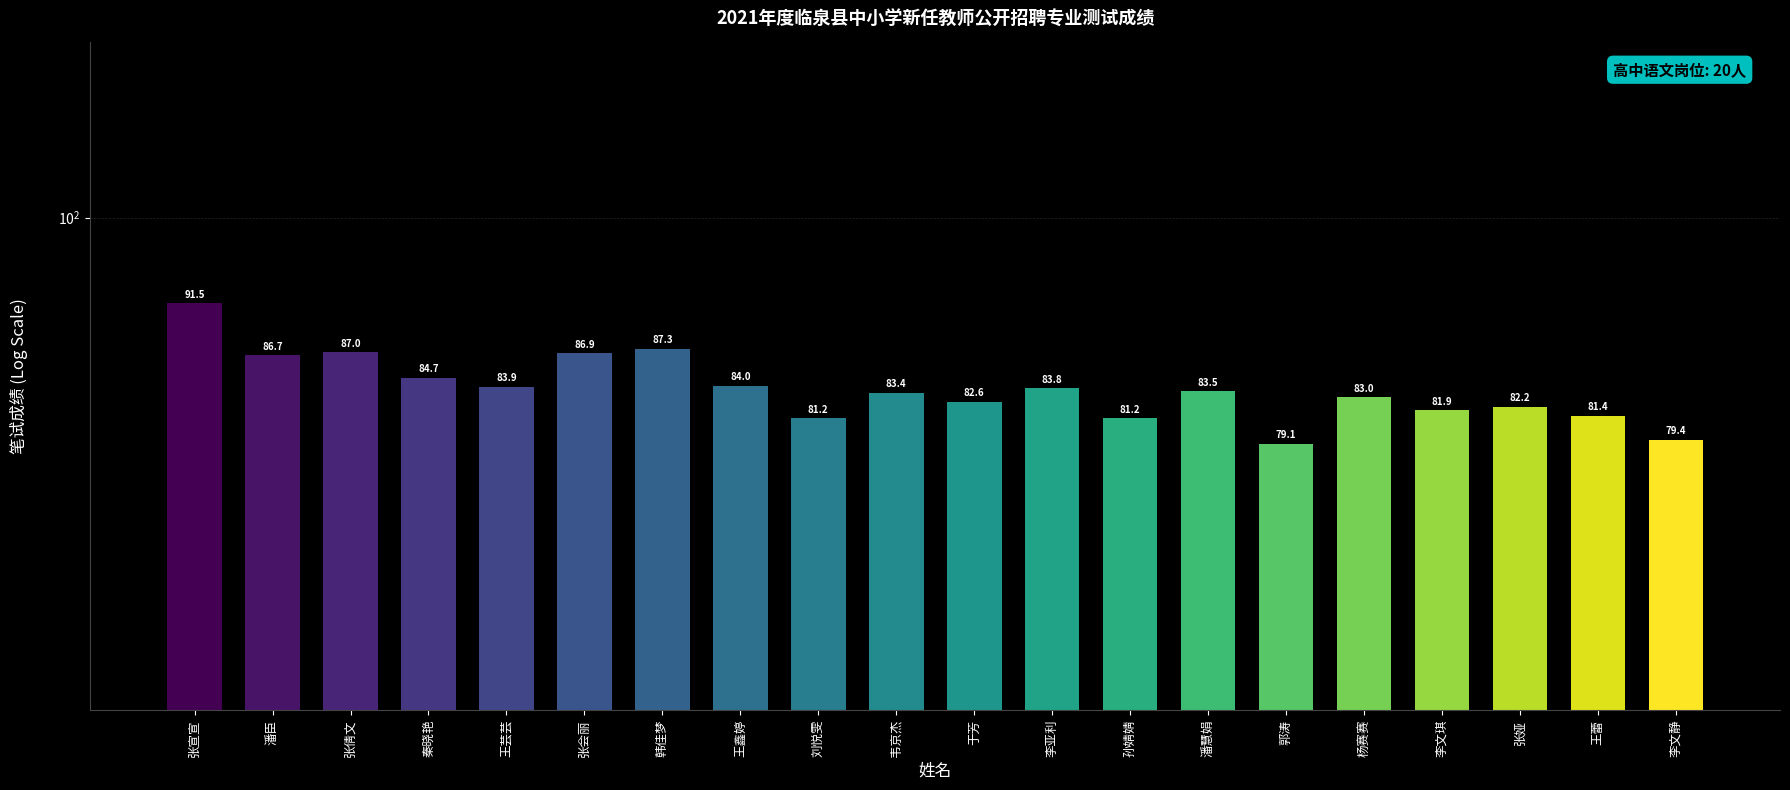

How many series are shown in this chart?

1